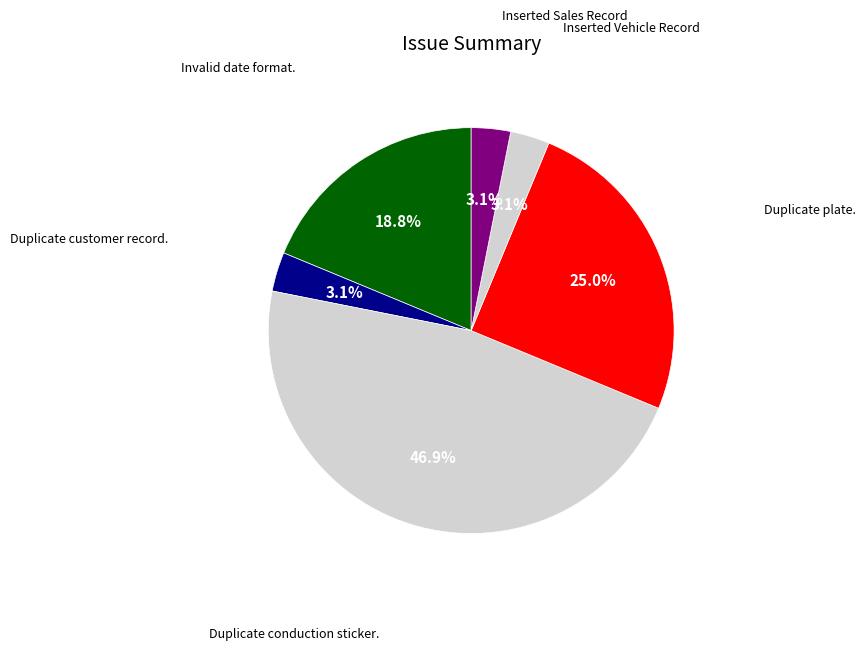

How many segments does this pie chart have?

6